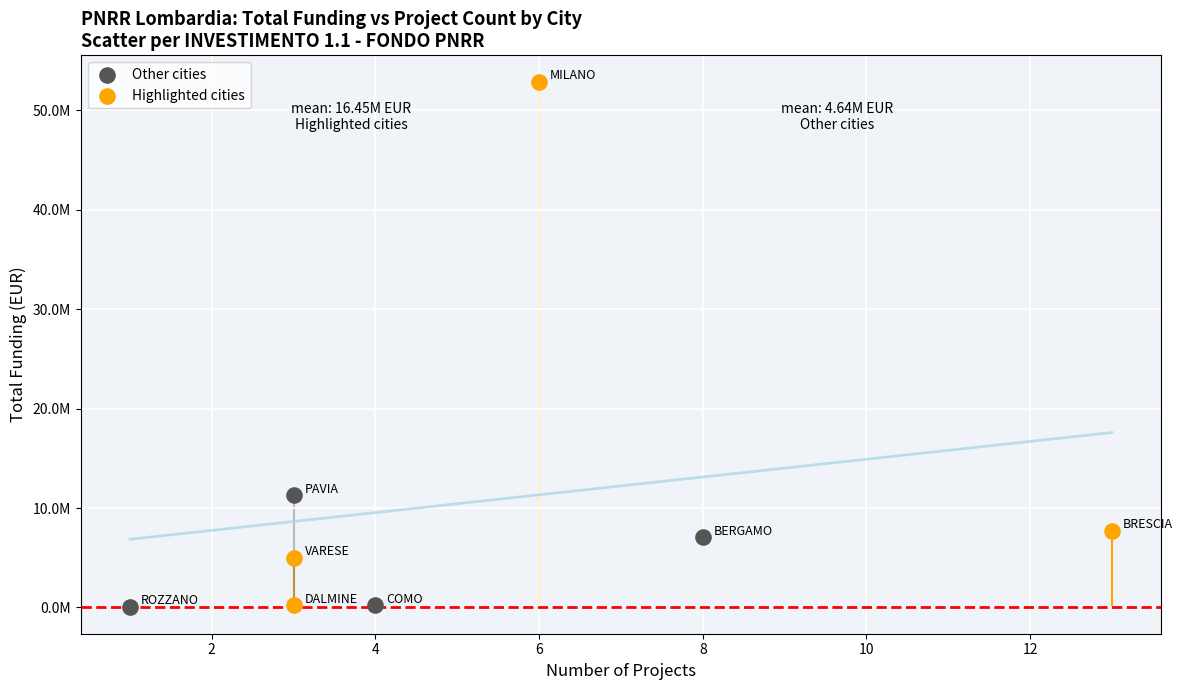

What are all the series names shown in the legend?

Other cities, Highlighted cities